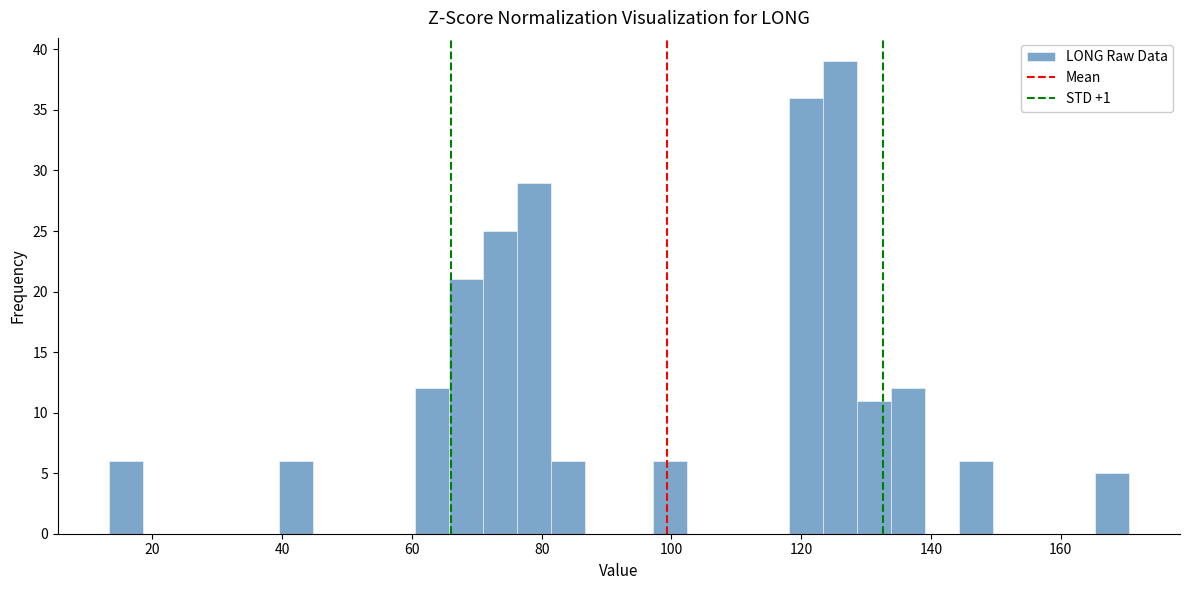

Read against the x-axis, roughly where is the centre of the tallest bar?

126